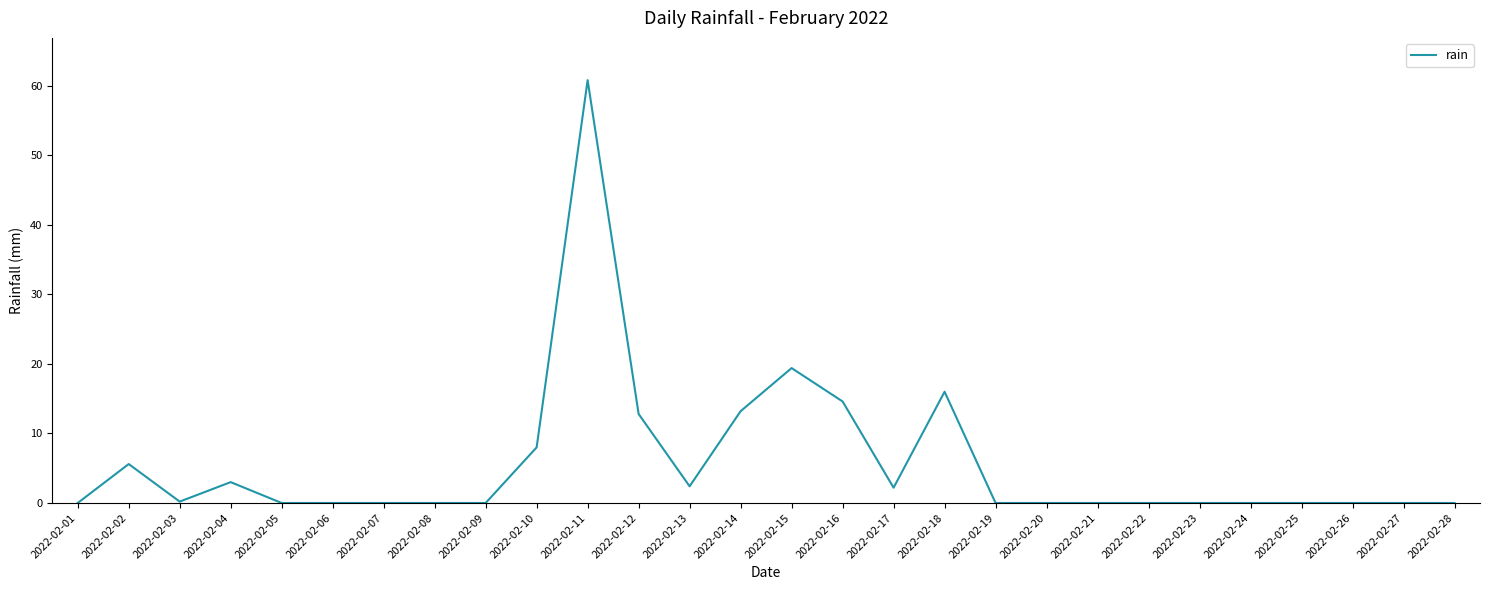

What is the difference between the values at 2022-02-02 and 2022-02-28?

5.6